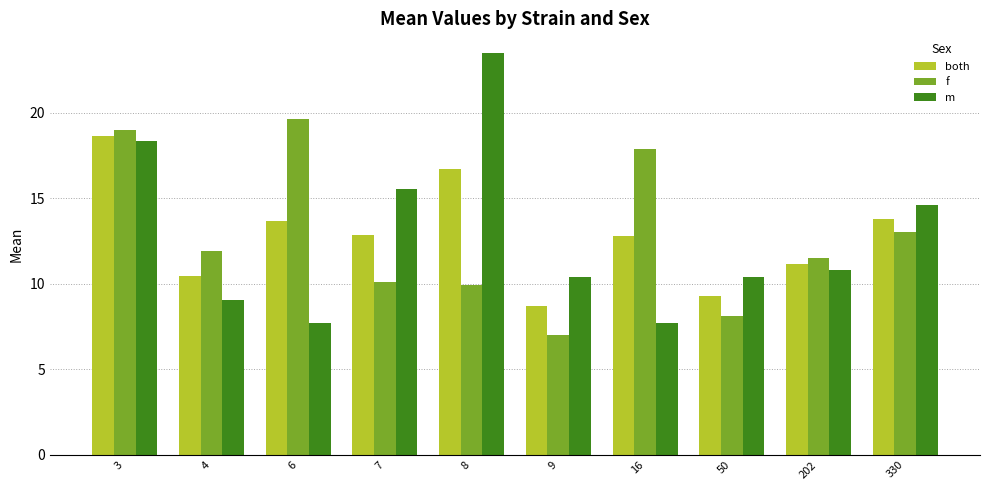

True or false: f has a value of 13.1 at 8.

False